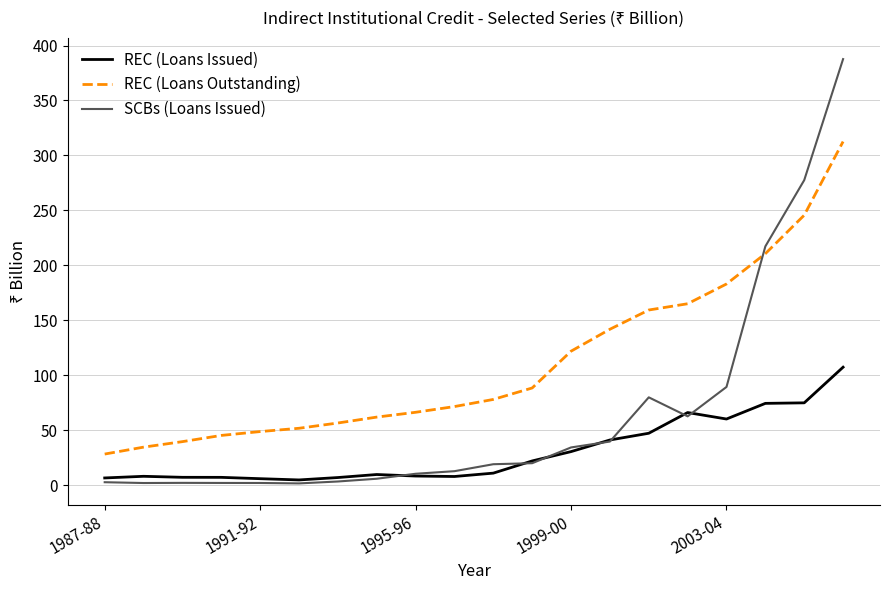

True or false: REC (Loans Issued) and REC (Loans Outstanding) cross at least once.

False